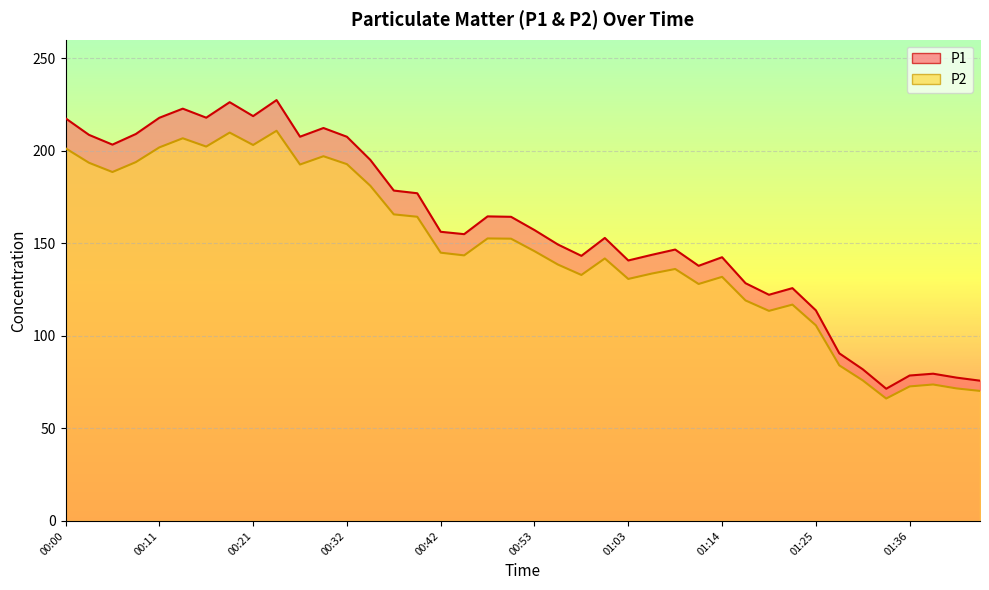

Which series has the largest range (max minus min)?

P1